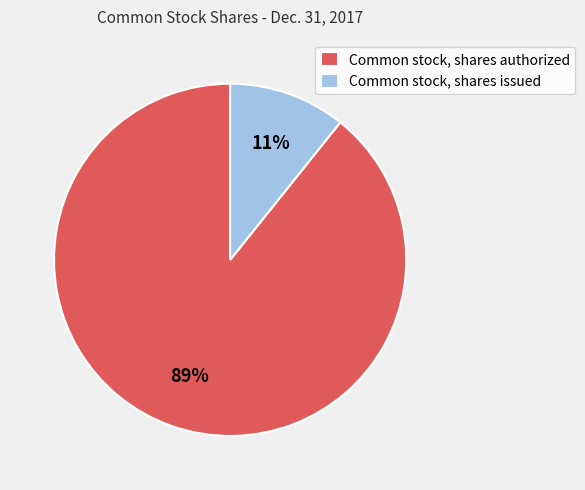

How many segments does this pie chart have?

2